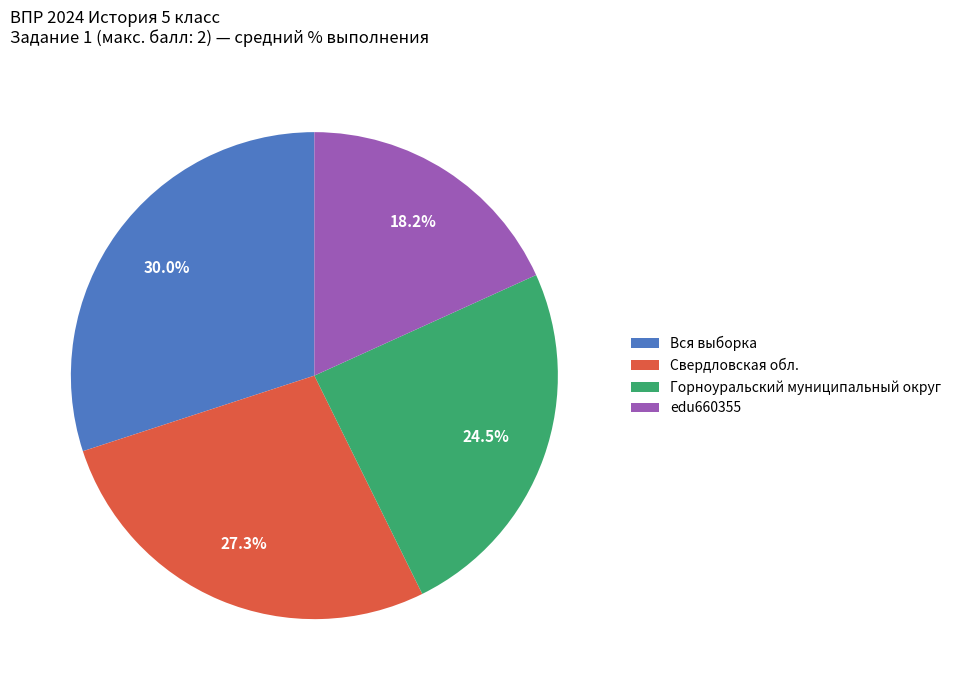

What is the ratio of the value at edu660355 to the value at Вся выборка?

0.6